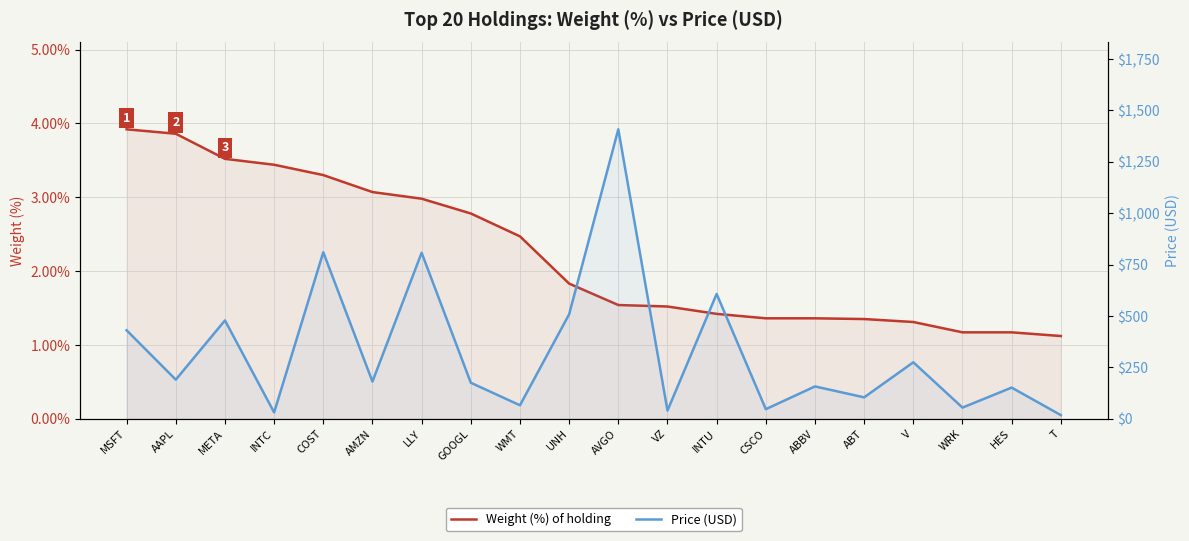

How many lines are shown in the chart?

2